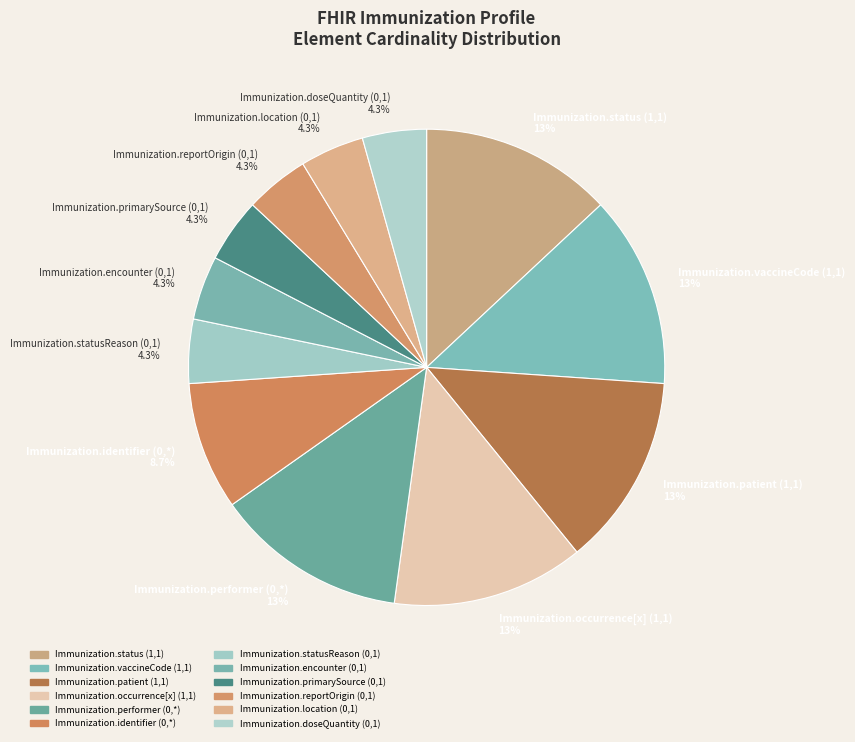

How much of the chart is everything except Immunization.encounter (0,1) 4.3%?

95.7%